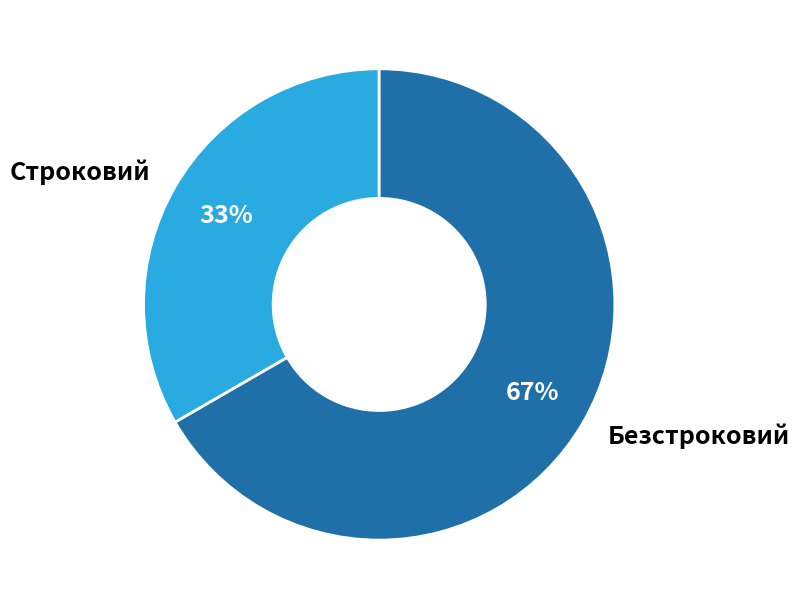

What is the largest slice in the pie chart?

Безстроковий